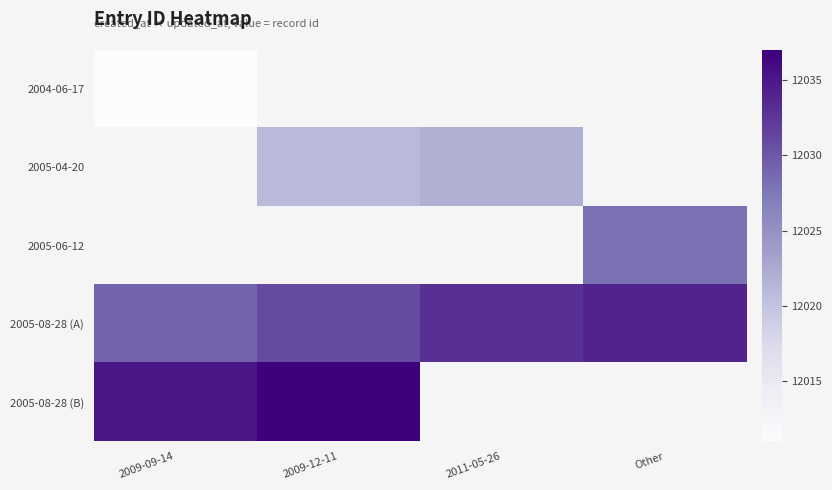

The 2005-08-28 (A) series shows 7770.3 at 2011-05-26. True or false?

False